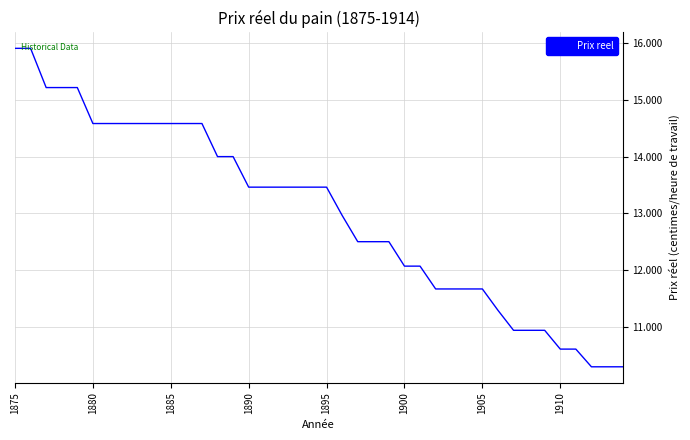

What is the minimum value shown in the chart?

10.3